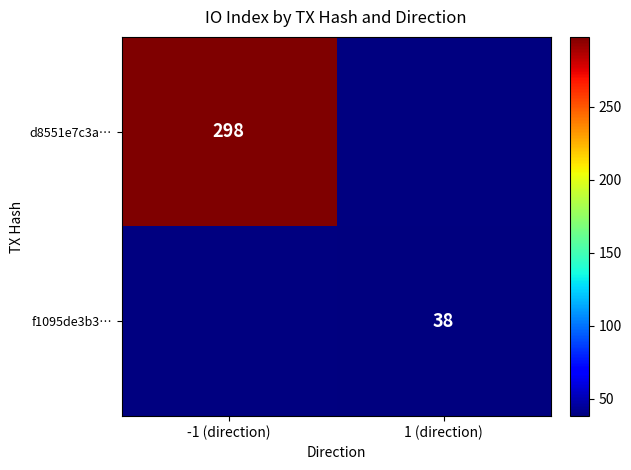

How many categories are shown in the chart?

2